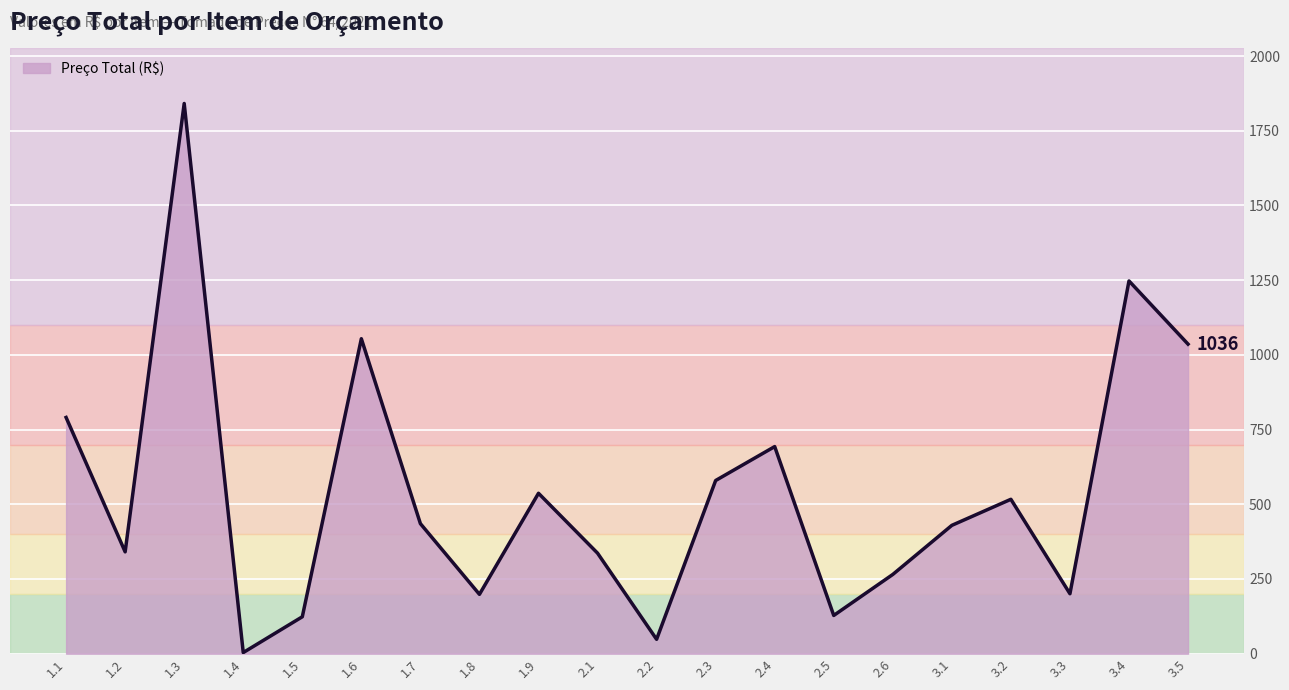

At which label is the value closest to 922?

3.5